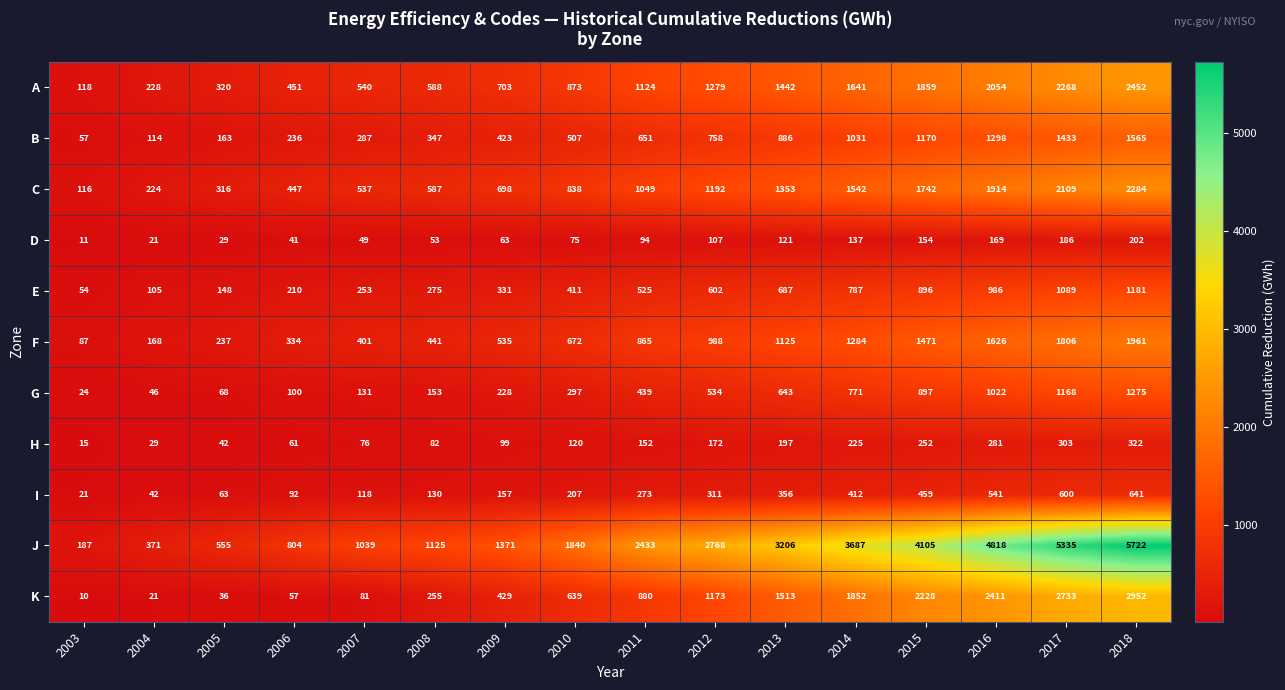

Is the value of F at 2016 greater than the value of H at 2007?

Yes